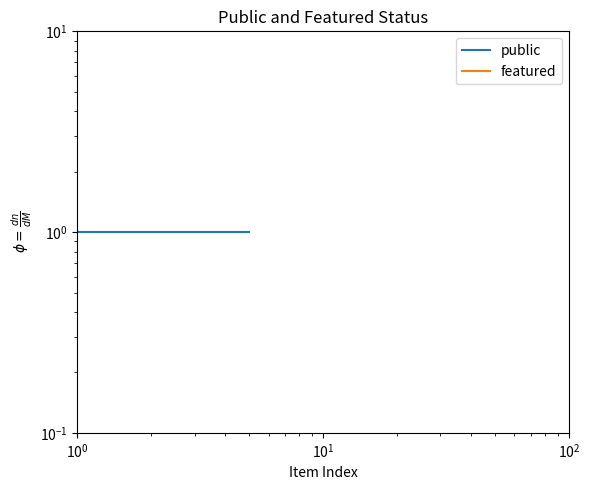

The value of public at $\mathdefault{10^{0}}$ is 1. True or false?

True